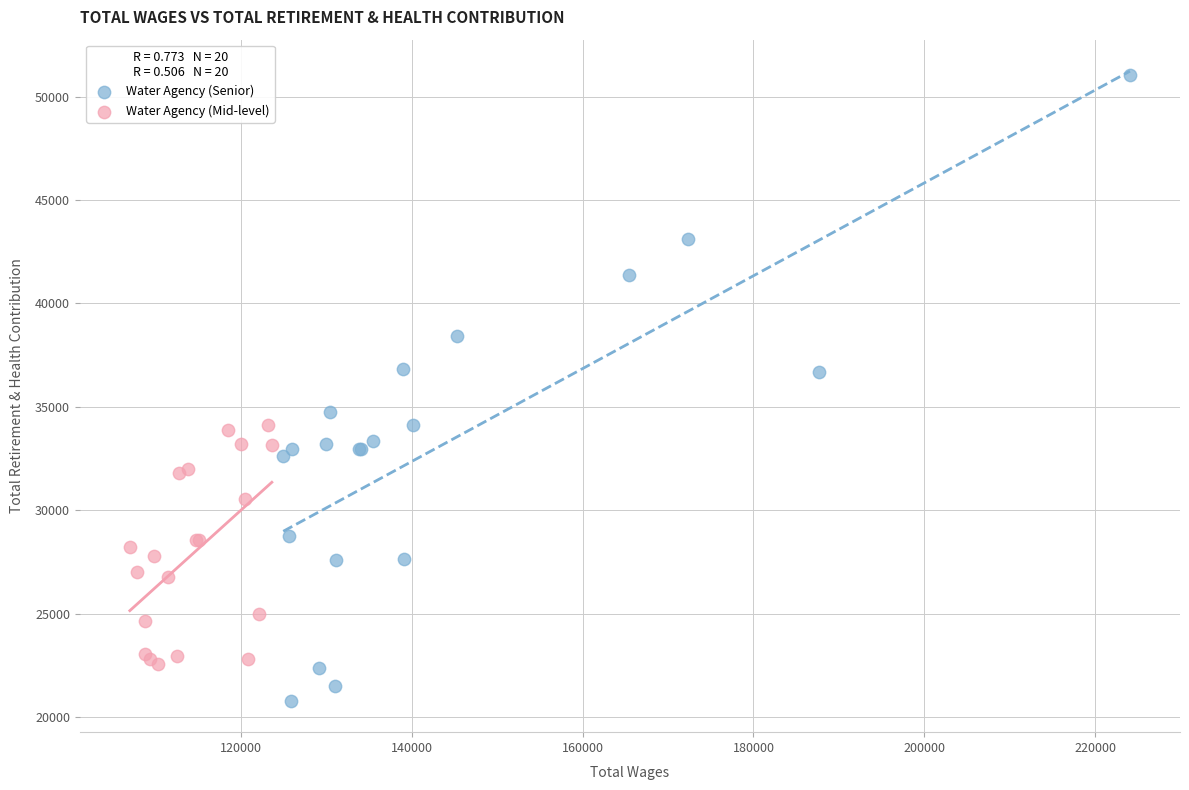

Which series contains the highest Y value?

Water Agency (Senior)